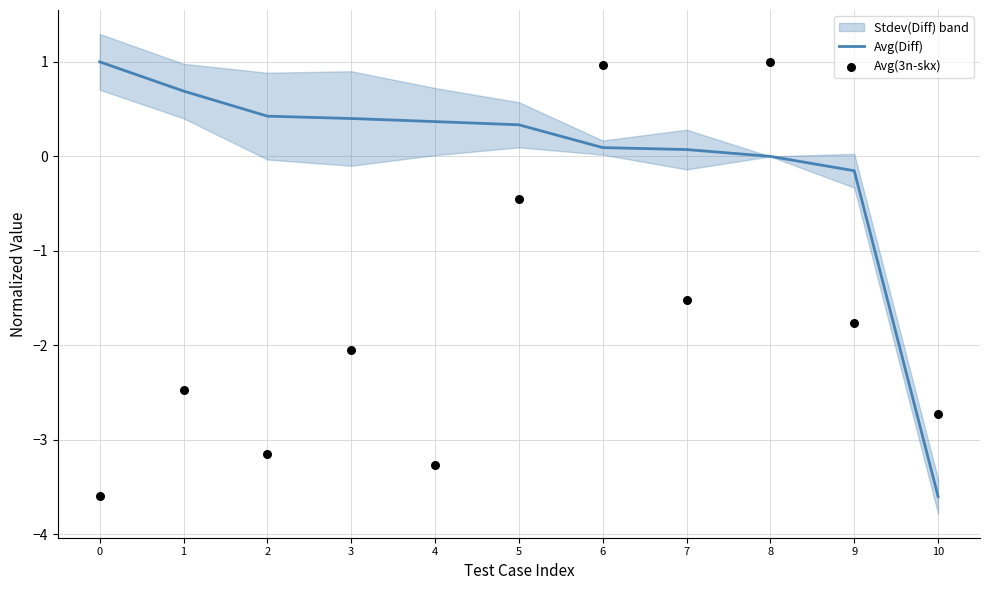

What is the total value across all series at 9?

-1.9